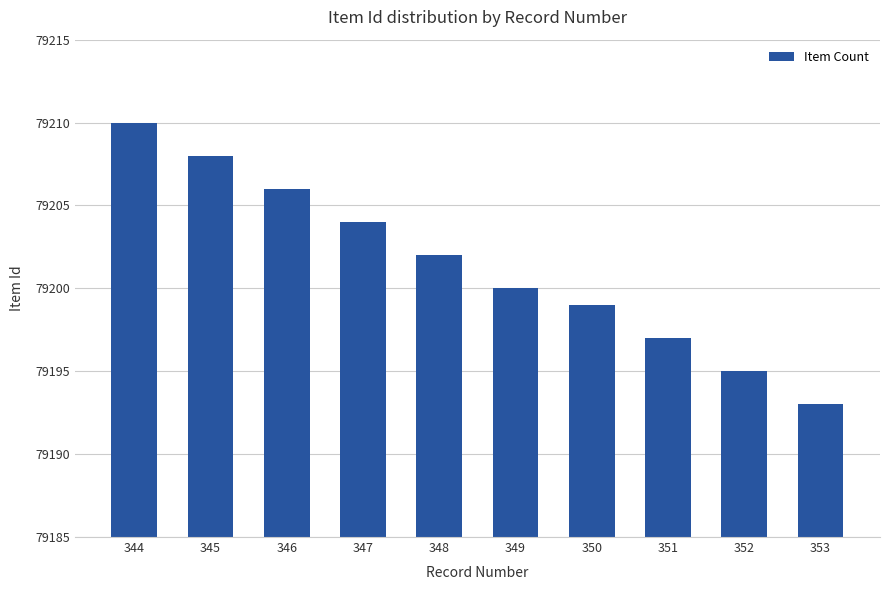

What is the minimum value shown in the chart?

79193